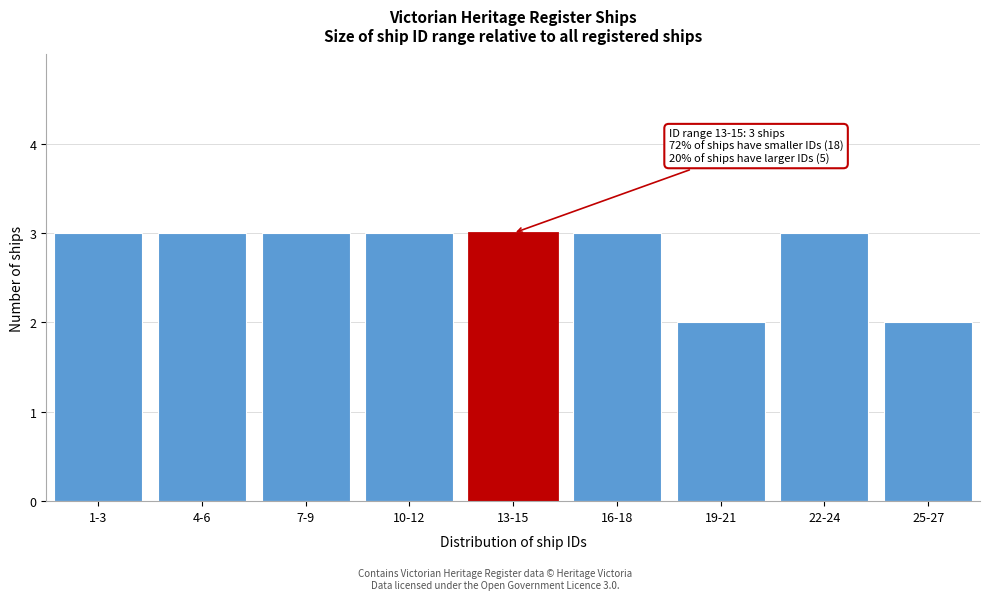

Reading left to right, list all the values displayed in this chart.

1-3=3	4-6=3	7-9=3	10-12=3	13-15=3	16-18=3	19-21=2	22-24=3	25-27=2